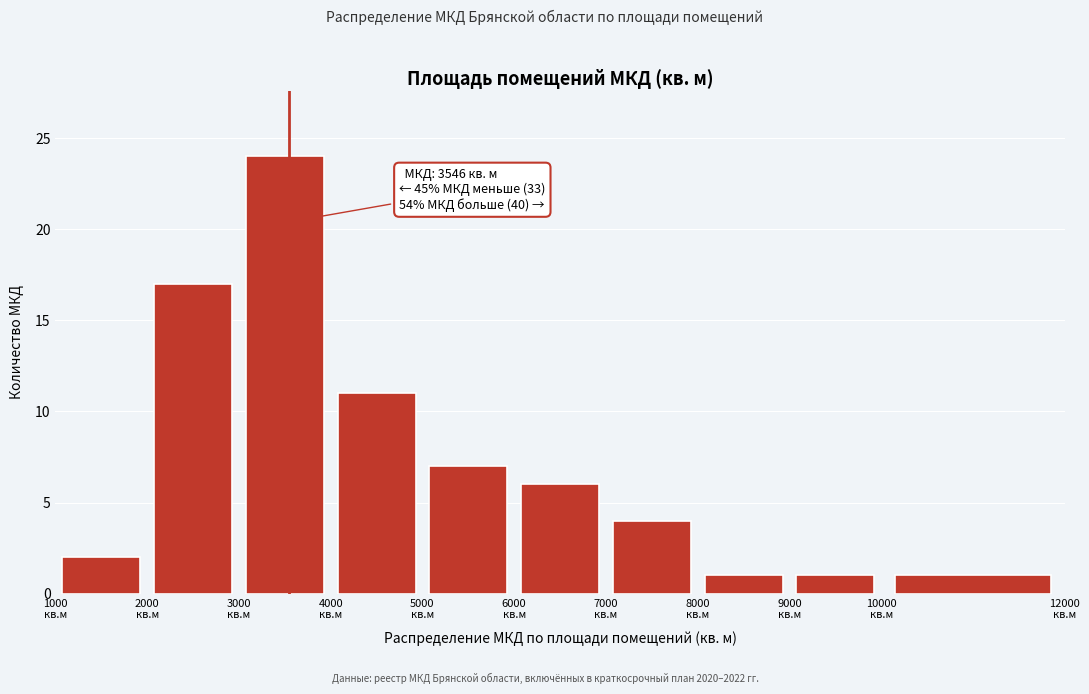

Which range on the x-axis has the tallest bar?

3000 to 4000